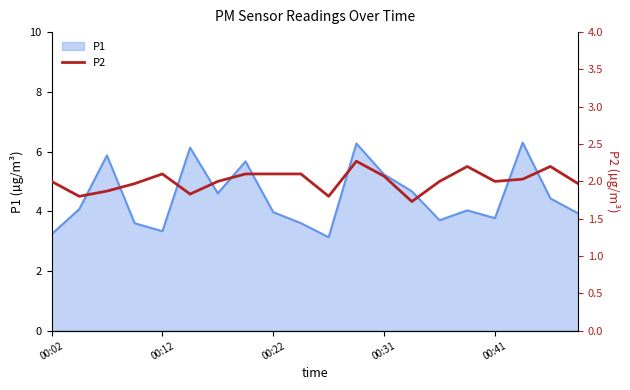

What is the highest value of the P1 series?

6.3